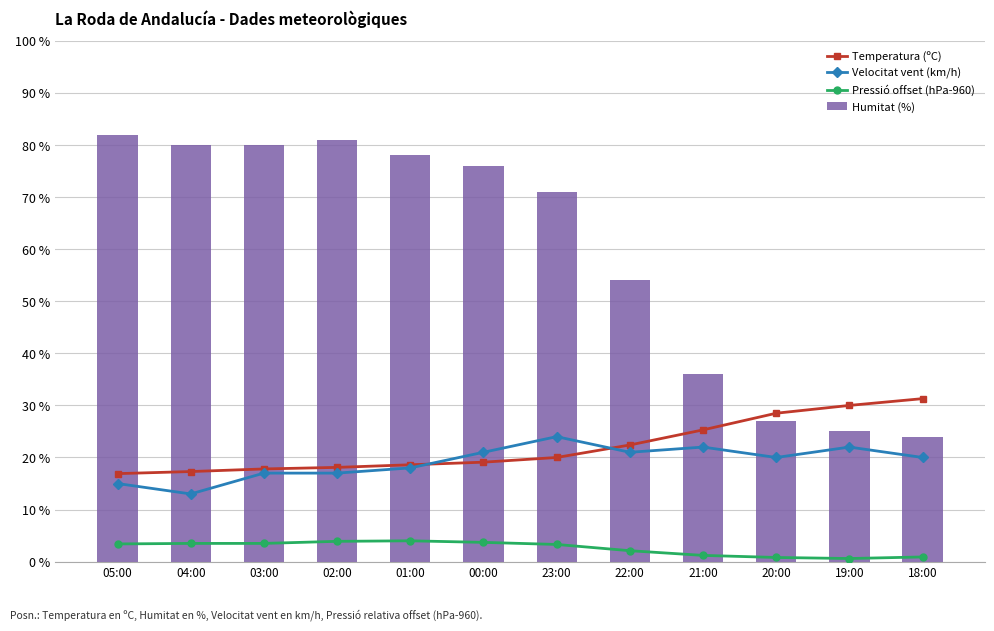

Reading right to left, what are all the values shown in this chart?

Temperatura (ºC): 18:00=31.3	19:00=30.0	20:00=28.5	21:00=25.3	22:00=22.4	23:00=20.0	00:00=19.1	01:00=18.6	02:00=18.1	03:00=17.8	04:00=17.3	05:00=16.9
Velocitat vent (km/h): 18:00=20.0	19:00=22.0	20:00=20.0	21:00=22.0	22:00=21.0	23:00=24.0	00:00=21.0	01:00=18.0	02:00=17.0	03:00=17.0	04:00=13.0	05:00=15.0
Pressió offset (hPa-960): 18:00=0.9	19:00=0.6	20:00=0.8	21:00=1.2	22:00=2.1	23:00=3.3	00:00=3.7	01:00=4.0	02:00=3.9	03:00=3.5	04:00=3.5	05:00=3.4
Humitat (%): 18:00=24.0	19:00=25.0	20:00=27.0	21:00=36.0	22:00=54.0	23:00=71.0	00:00=76.0	01:00=78.0	02:00=81.0	03:00=80.0	04:00=80.0	05:00=82.0